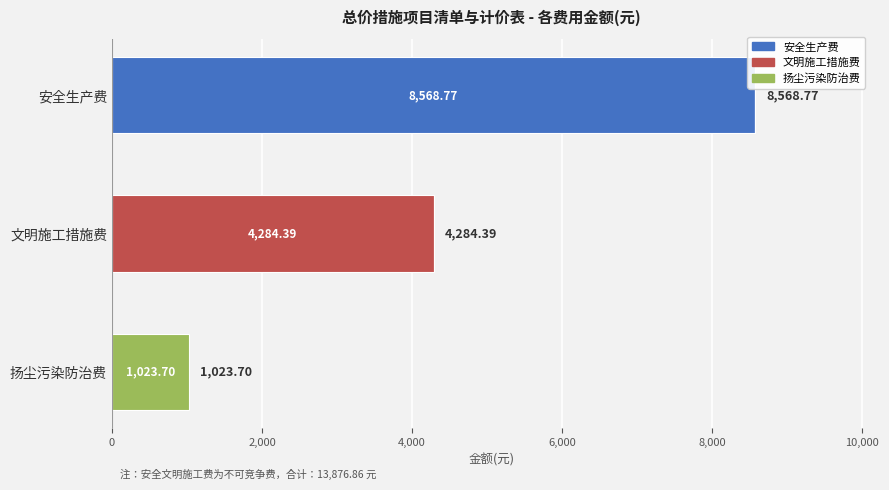

What is the sum of all 安全生产费 values?

8568.8